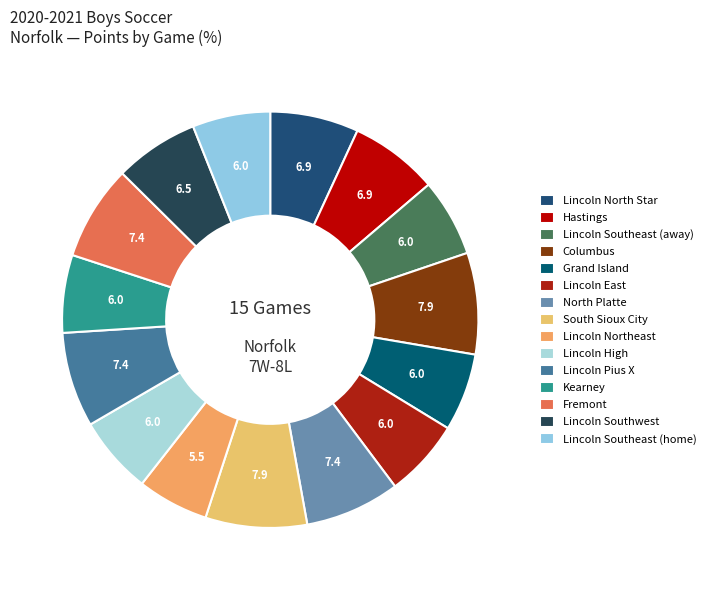

What is the smallest slice in the pie chart?

Lincoln Northeast